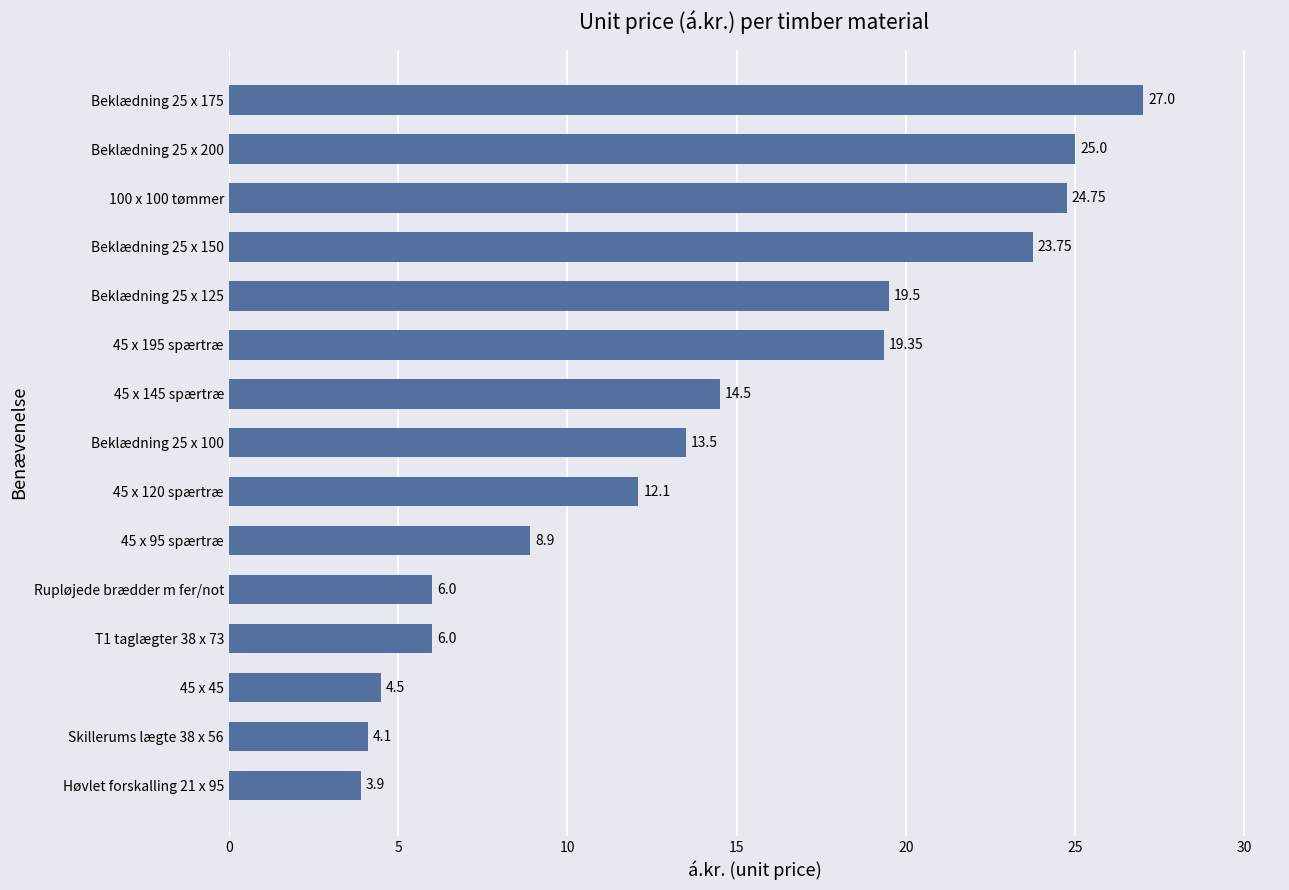

What is the ratio of the value at 100 x 100 tømmer to the value at 45 x 95 spærtræ?

2.8